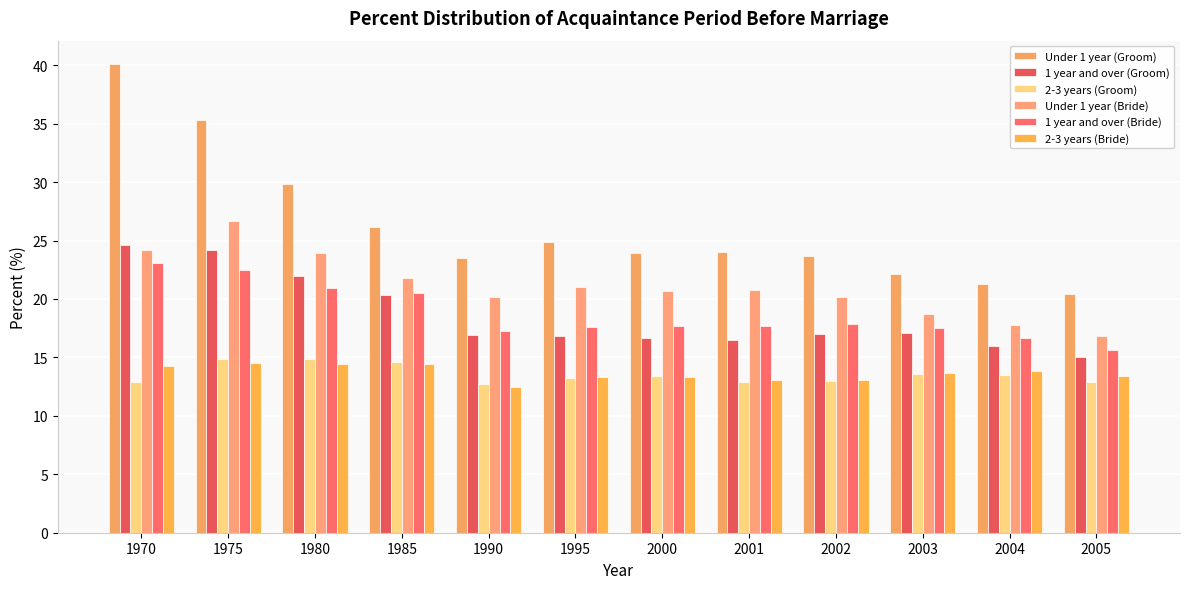

Which series has the widest spread of values?

Under 1 year (Groom)